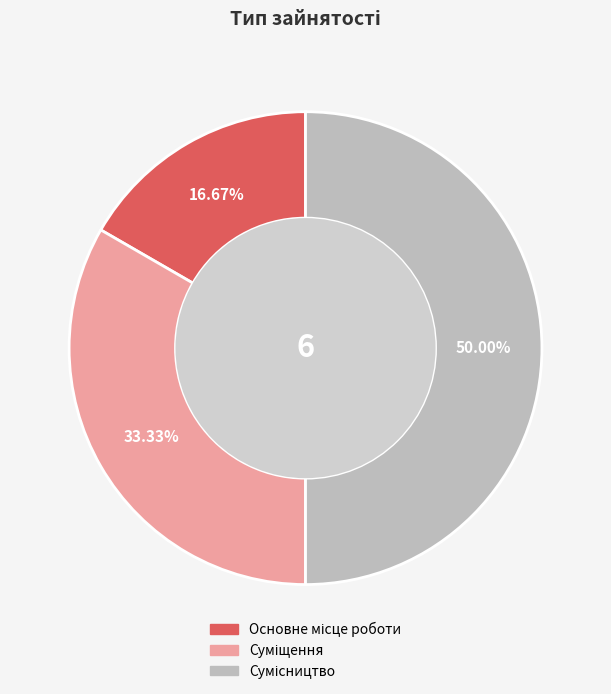

What percentage is the Суміщення slice, to the nearest percent?

33%